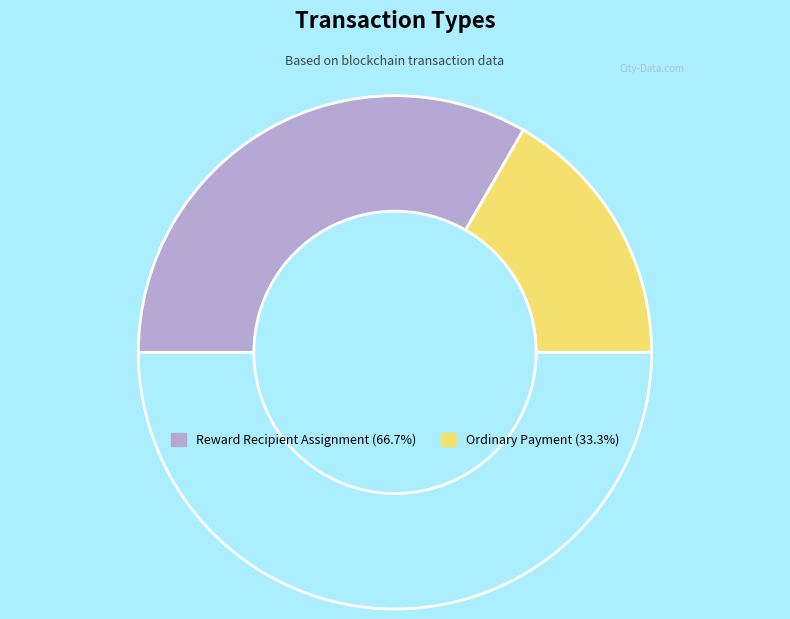

How many segments does this pie chart have?

3